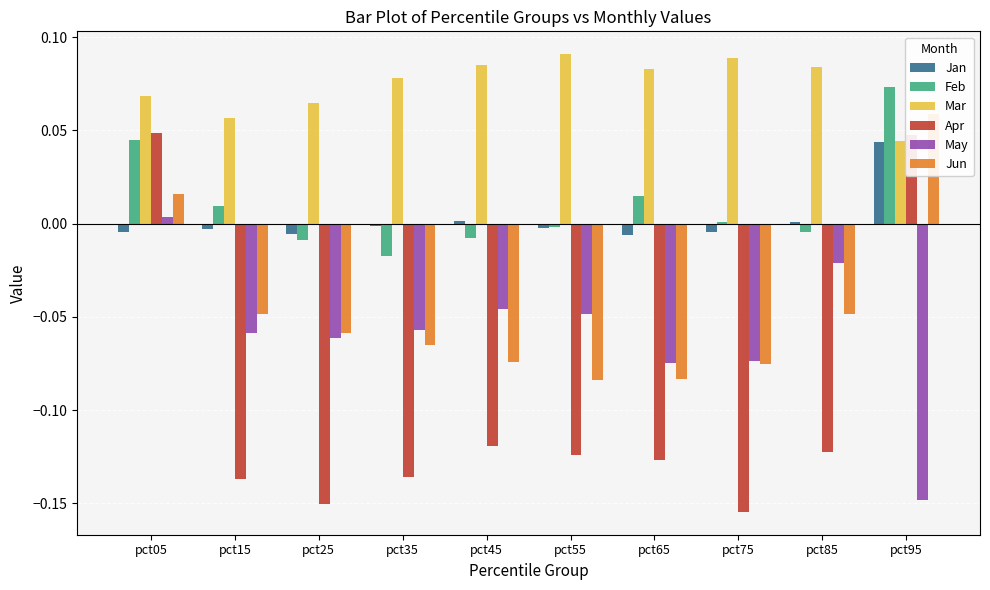

True or false: Mar has a value of 0.1 at pct55.

False